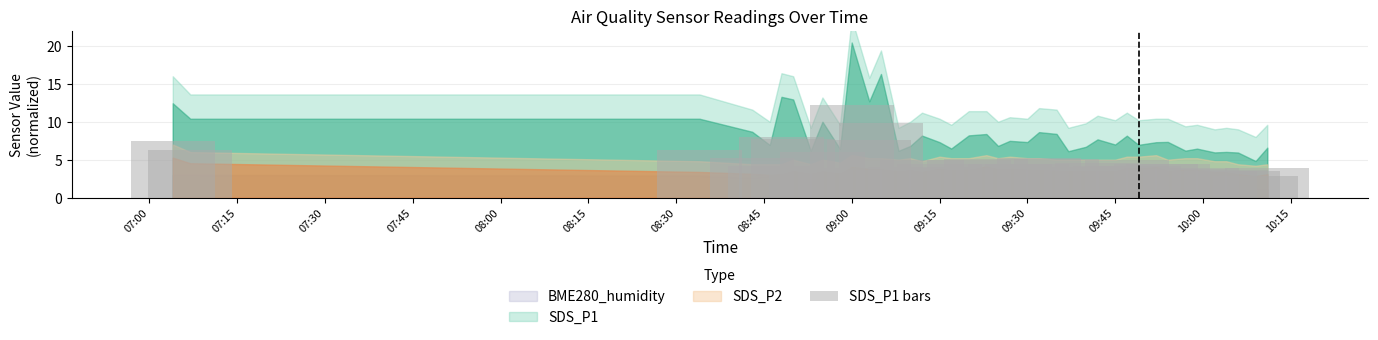

Are the bars grouped side by side (vs. stacked)?

No